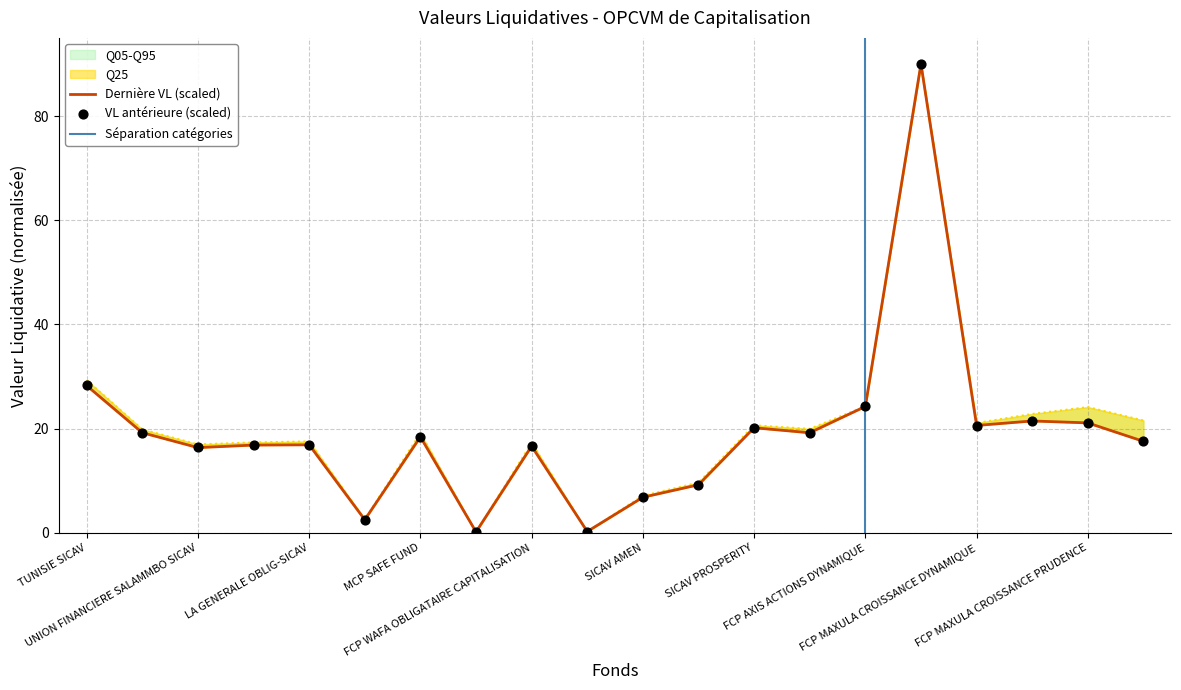

What is the total value across all series at FCP MAXULA STABILITY?

56.7